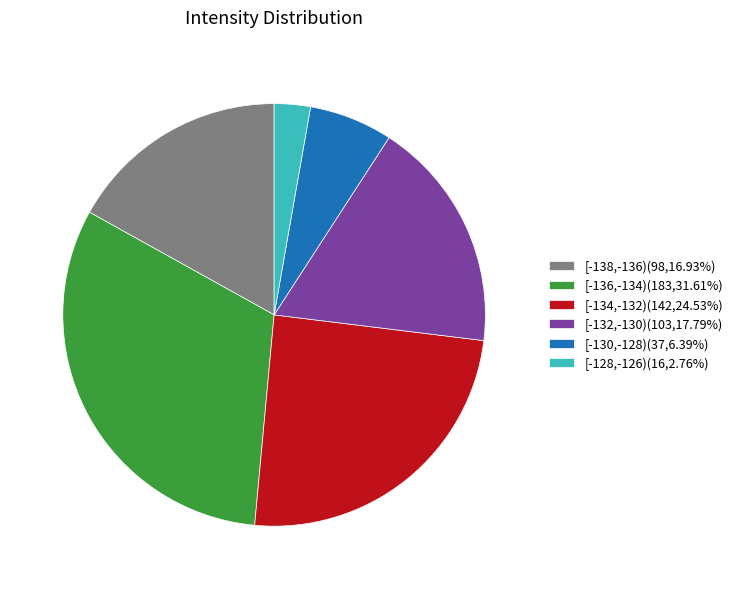

Is the sum of [-134,-132)(142,24.53%) and [-128,-126)(16,2.76%) greater than half?

No